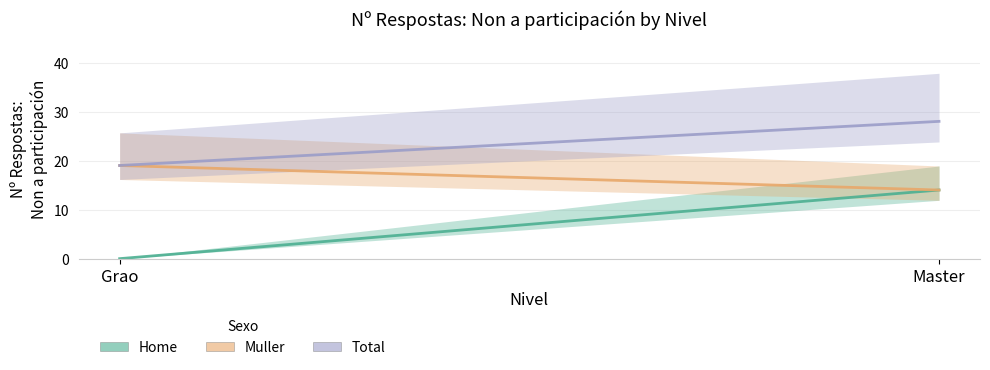

Reading left to right, list all the values displayed in this chart.

Home: Grao=0	Master=14
Muller: Grao=19	Master=14
Total: Grao=19	Master=28